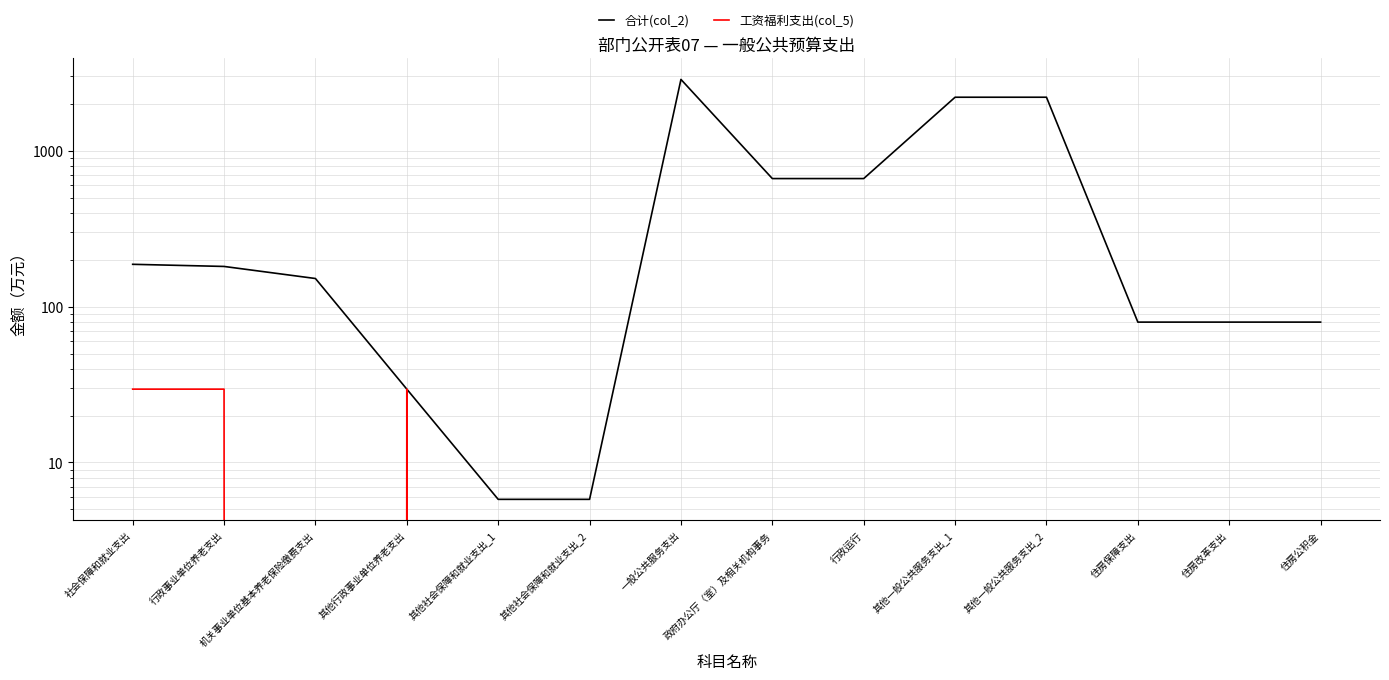

Which has a higher value, 住房改革支出 or 政府办公厅（室）及相关机构事务?

政府办公厅（室）及相关机构事务